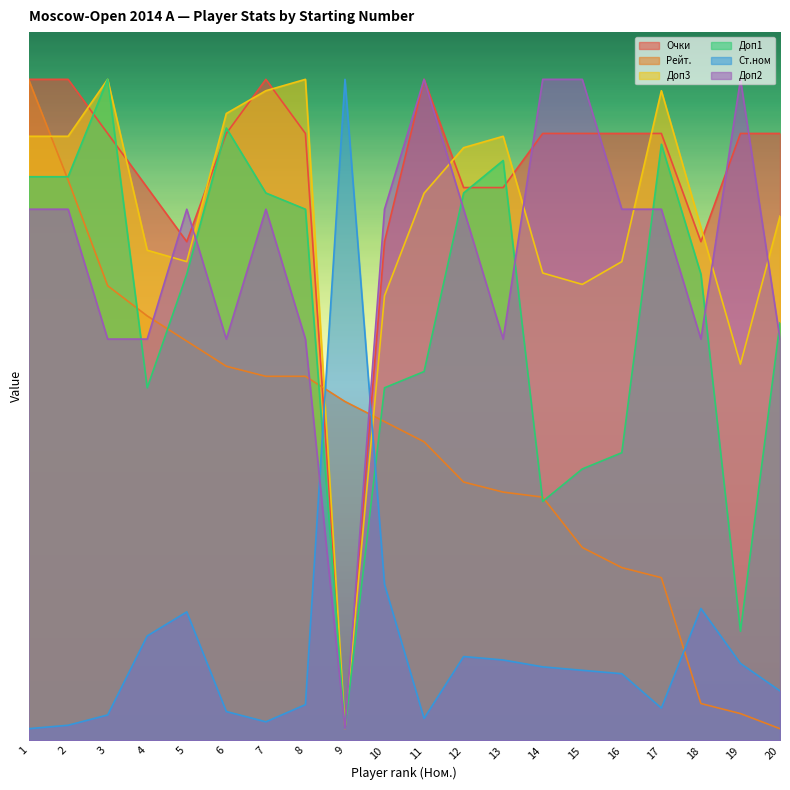

Which series ends up on top after the final intersection of Доп1 and Доп2?

Доп1